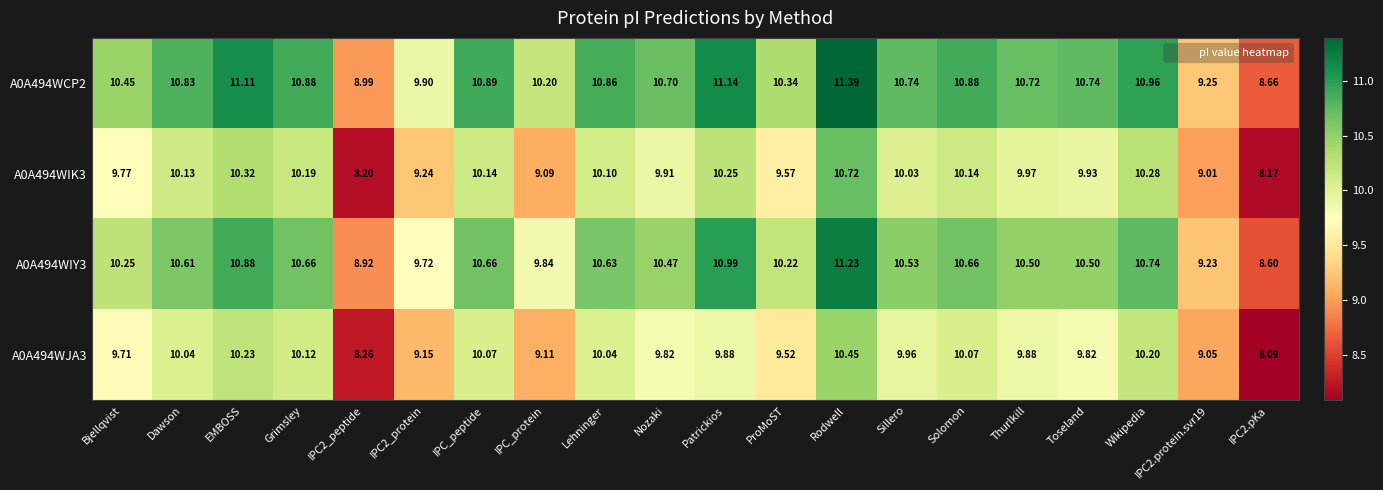

Is the value of A0A494WCP2 at IPC_protein greater than the value of A0A494WIK3 at Sillero?

Yes